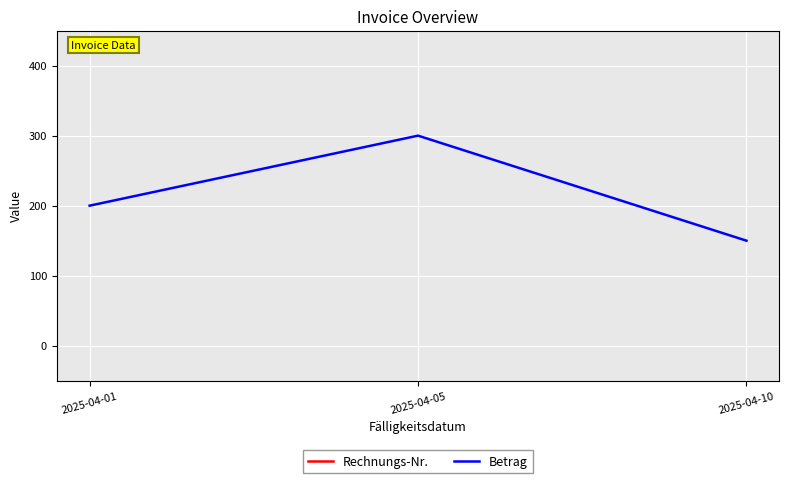

True or false: Rechnungs-Nr. has a value of 1630 at 2025-04-01.

False